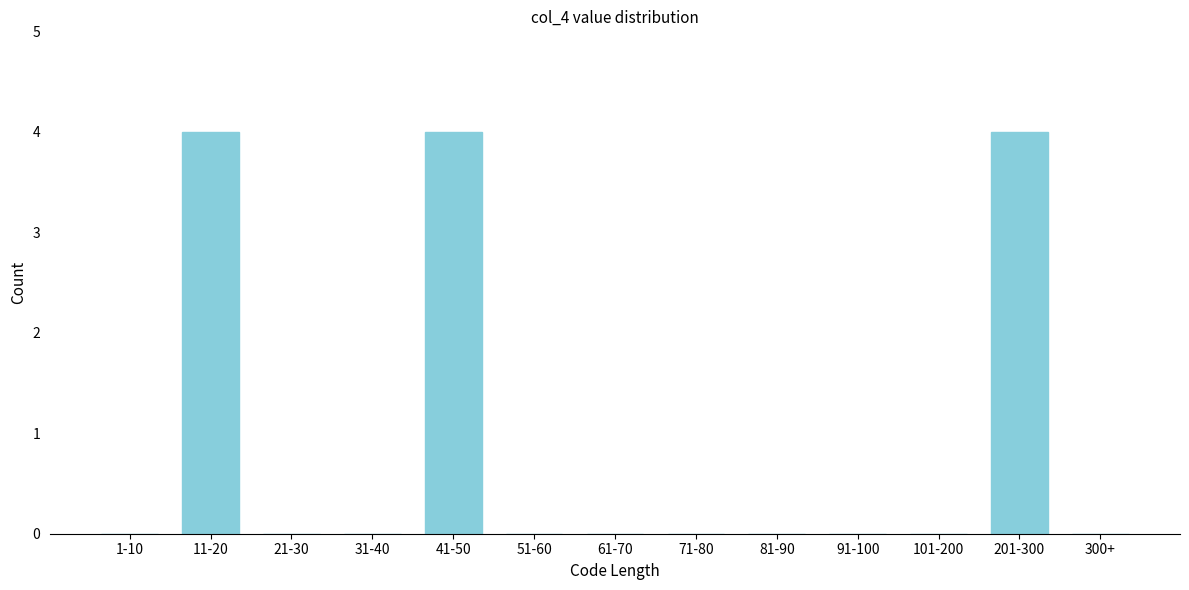

Reading left to right, extract all data points from this chart.

1-10=0	11-20=4	21-30=0	31-40=0	41-50=4	51-60=0	61-70=0	71-80=0	81-90=0	91-100=0	101-200=0	201-300=4	300+=0